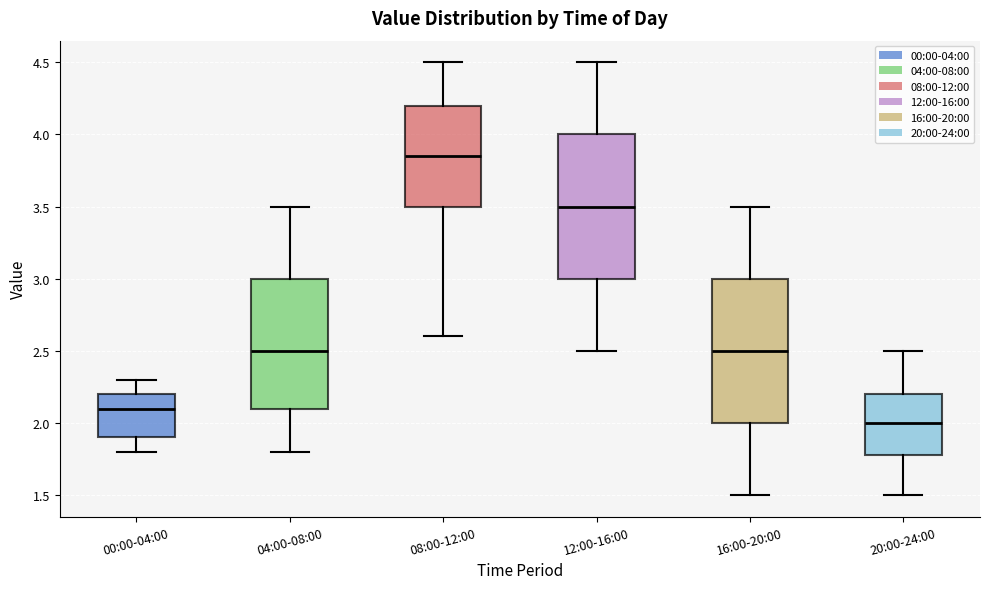

Which box's median line is the lowest?

20:00-24:00